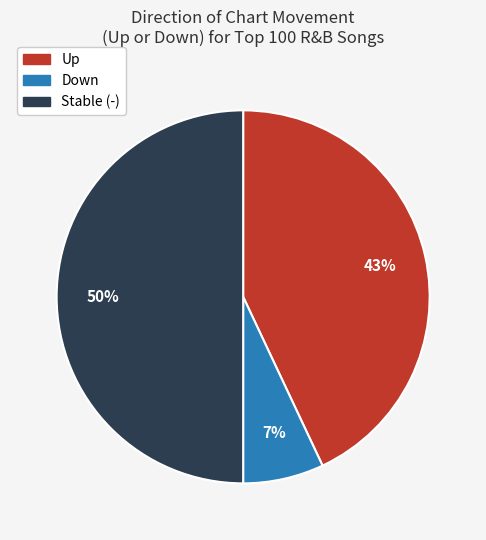

To the nearest percent, what is the average slice percentage?

33%